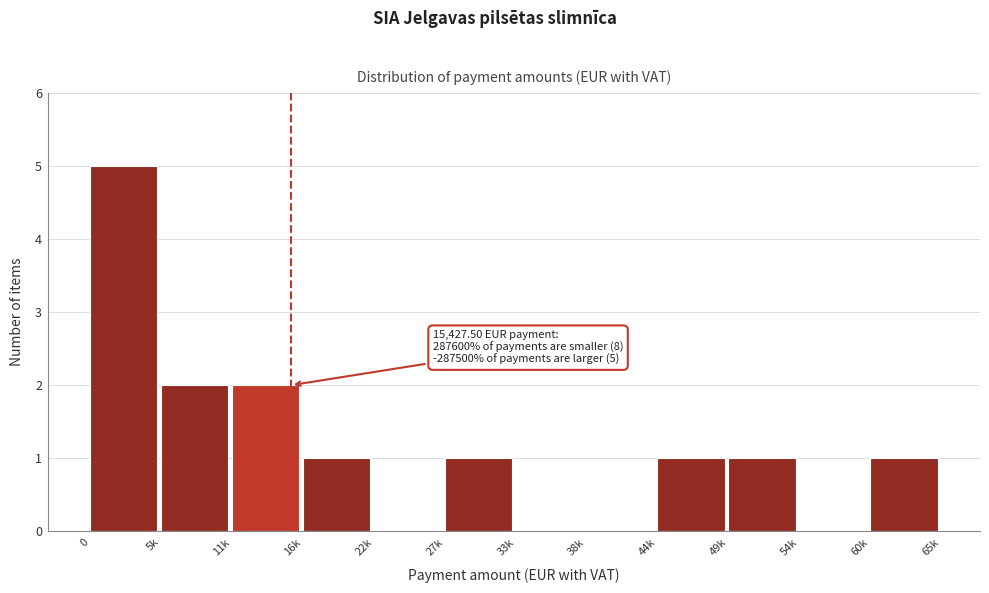

Reading left to right, what are all the values shown in this chart?

0=5	5k=2	11k=2	16k=1	22k=0	27k=1	33k=0	38k=0	44k=1	49k=1	54k=0	60k=1